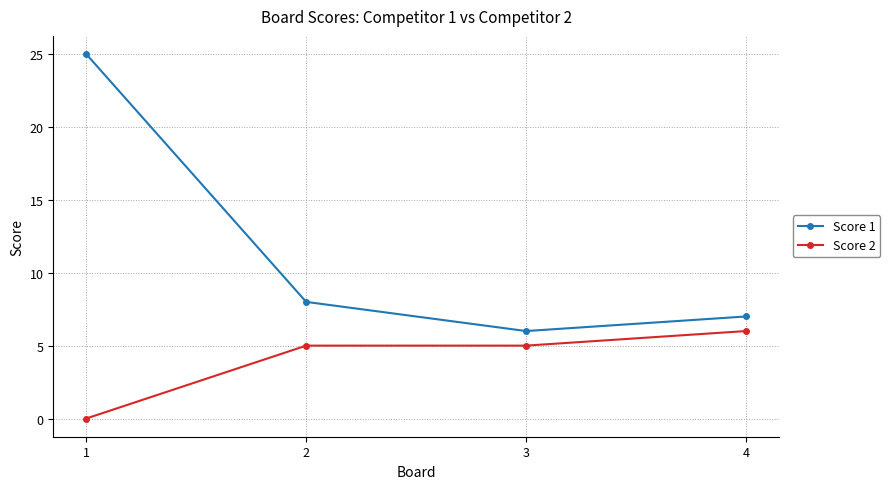

What is the value of the Score 1 point at the 2nd from the left?

8